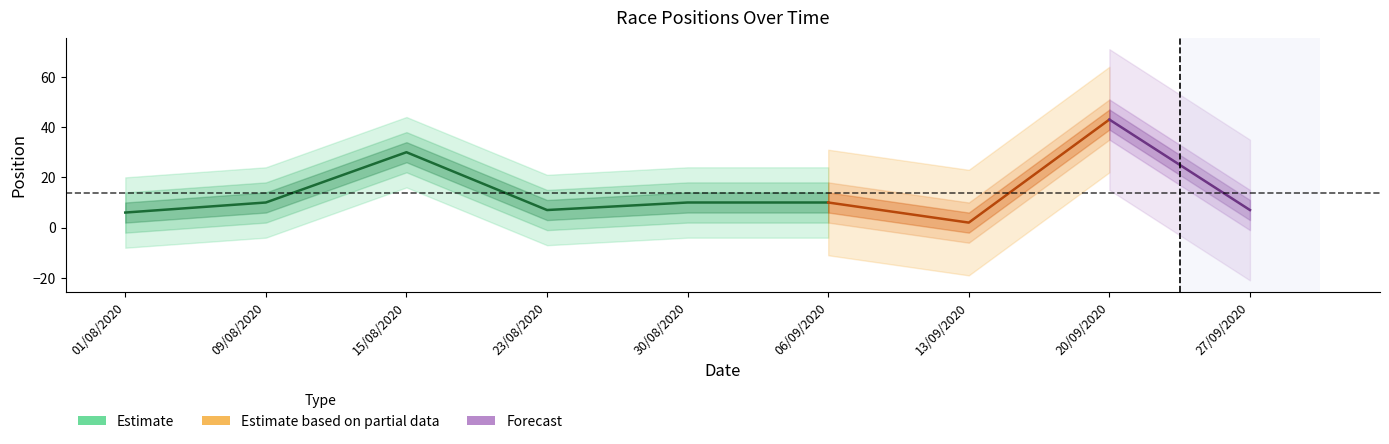

Reading left to right, transcribe all the data shown in this chart.

01/08/2020=6	09/08/2020=10	15/08/2020=30	23/08/2020=7	30/08/2020=10	06/09/2020=10	13/09/2020=2	20/09/2020=43	27/09/2020=7